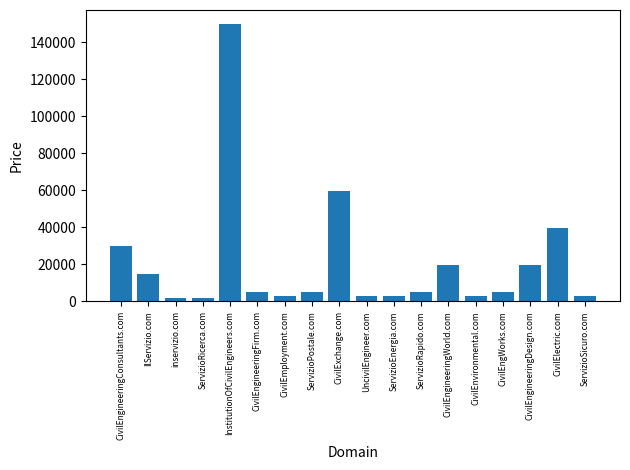

What is the average value?

20666